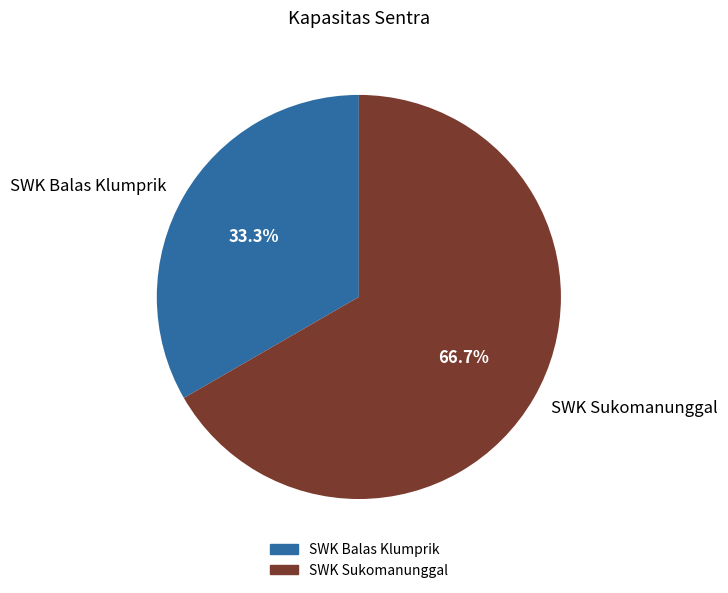

Does SWK Balas Klumprik account for over 50% of the chart?

No